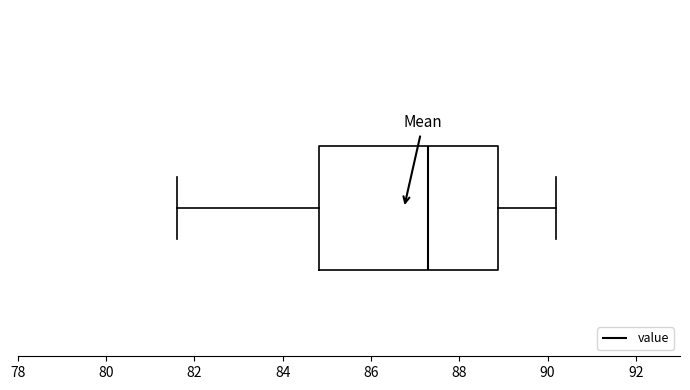

Read this box plot against the x-axis: the position of the median line, the range covered by the box, and the ends of both whiskers. The values are not printed on the chart, so give them approximately, as read against the axis.

median 87.4, box 84.8 to 88.8, whiskers 81.6 to 90.2